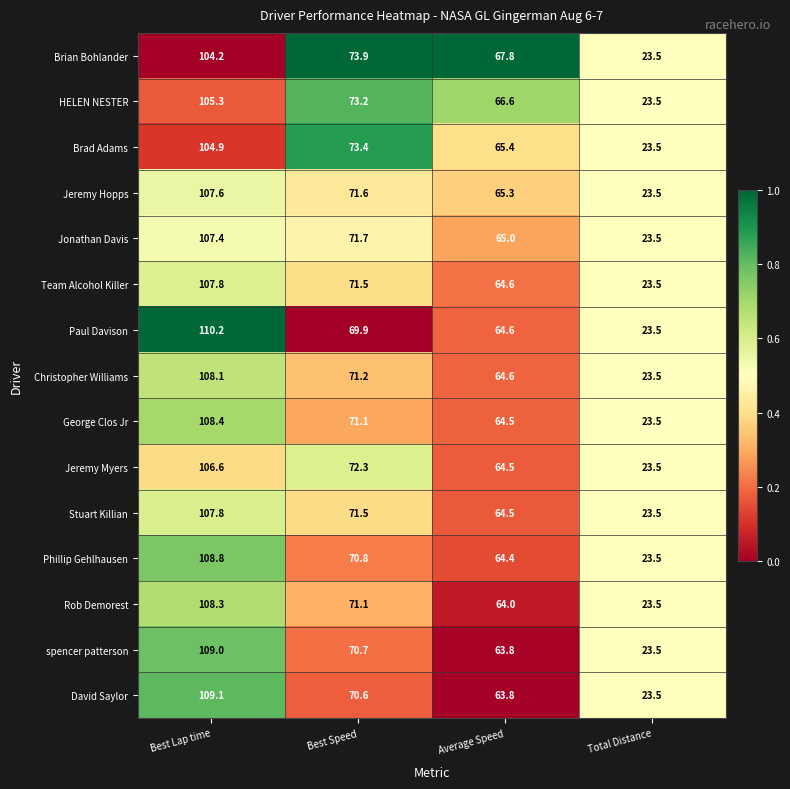

True or false: Paul Davison has a value of 64.6 at Average Speed.

True